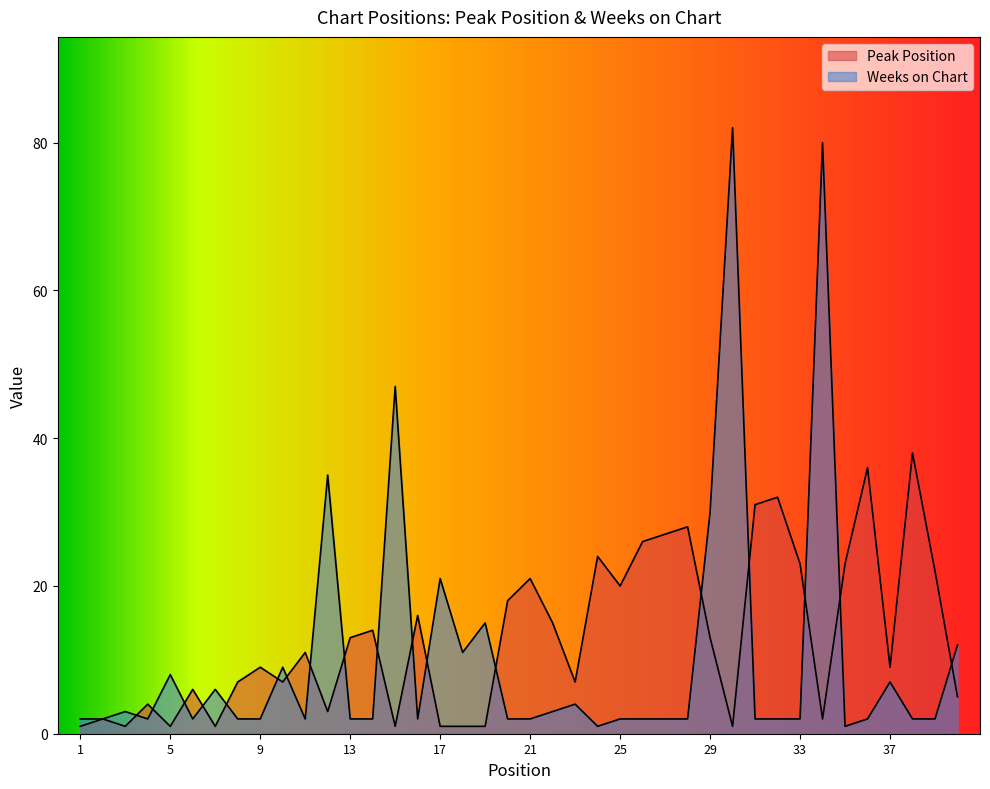

What is the value of the Weeks on Chart point at the 1st from the left?

2